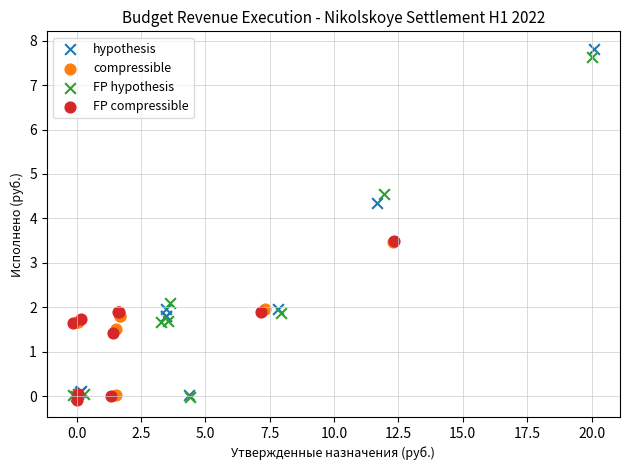

Which series has the widest spread of Y values?

hypothesis